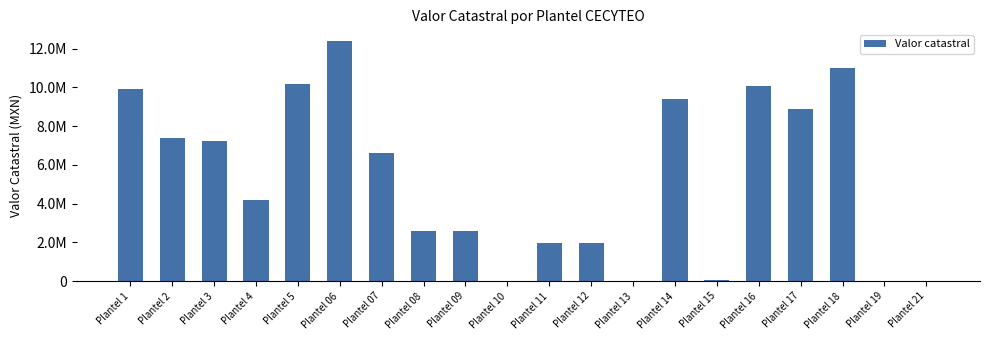

Between Plantel 15 and Plantel 11, which is larger?

Plantel 11